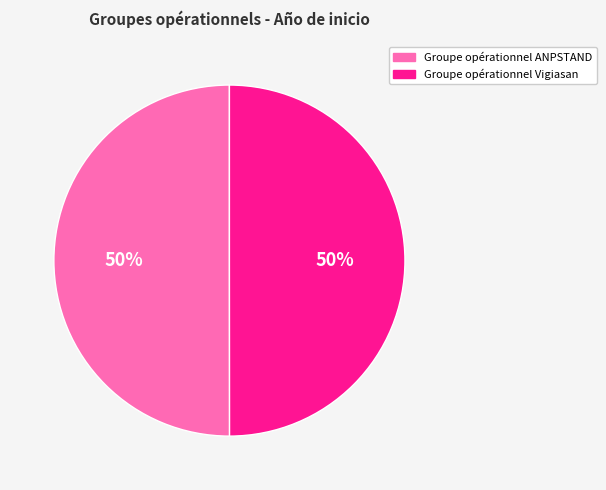

How many segments does this pie chart have?

2